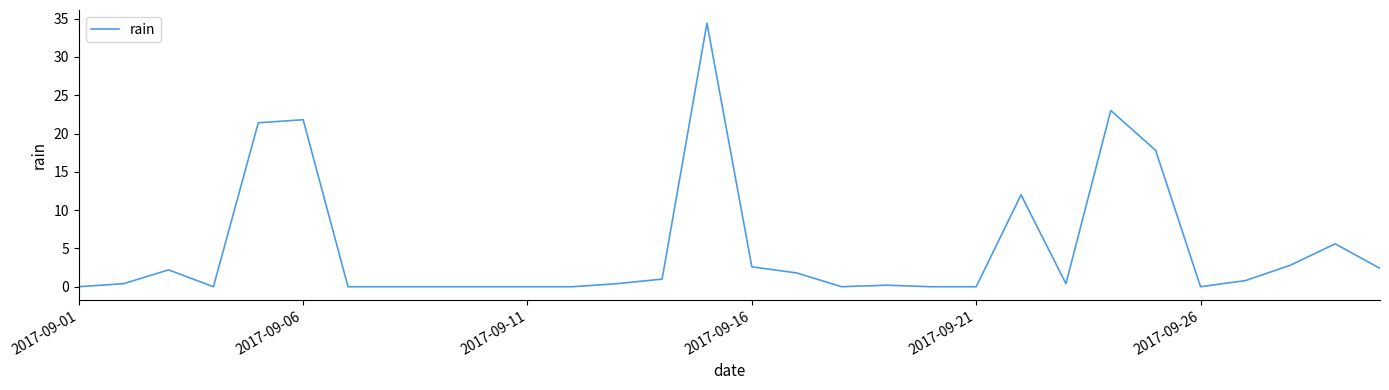

What is the maximum value shown in the chart?

34.4